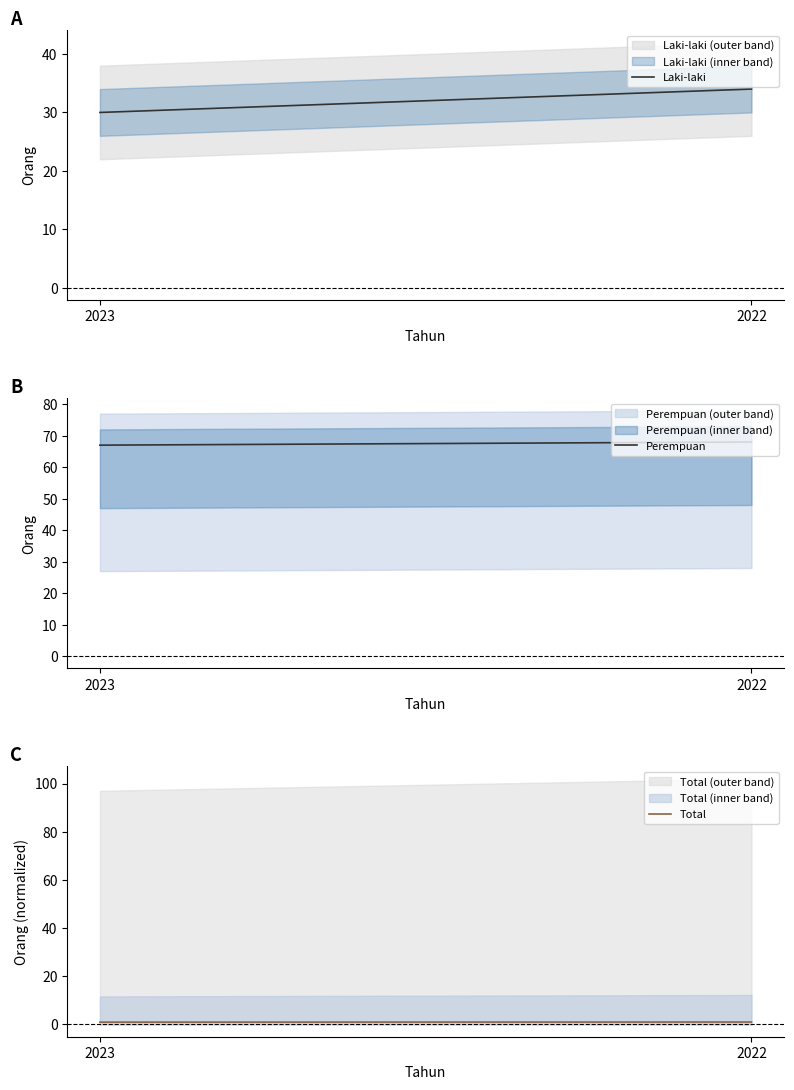

List the series in order of their overall mean, lowest first.

Total, Laki-laki, Perempuan